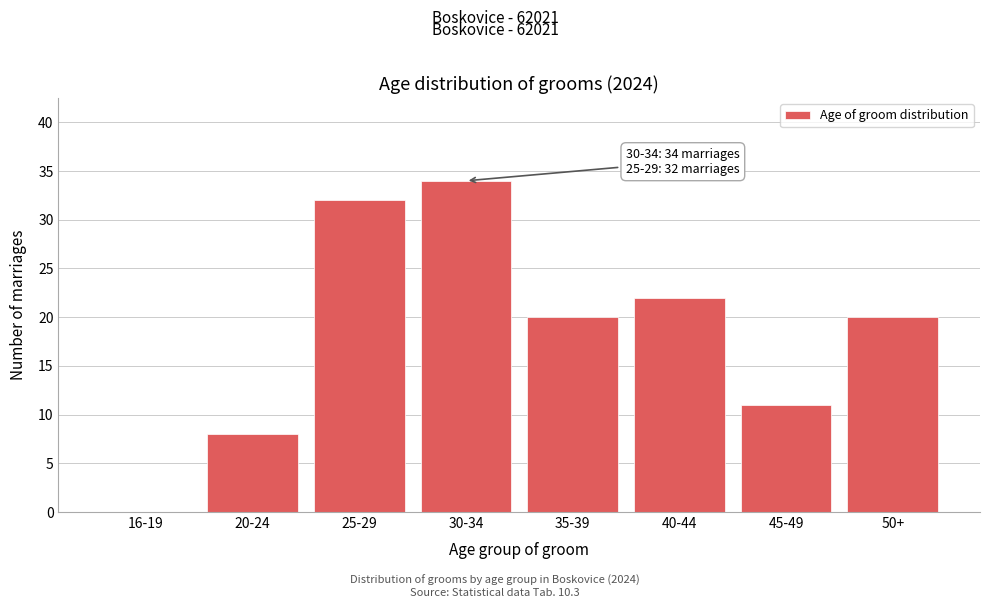

Reading right to left, list all the values displayed in this chart.

50+=20	45-49=11	40-44=22	35-39=20	30-34=34	25-29=32	20-24=8	16-19=0